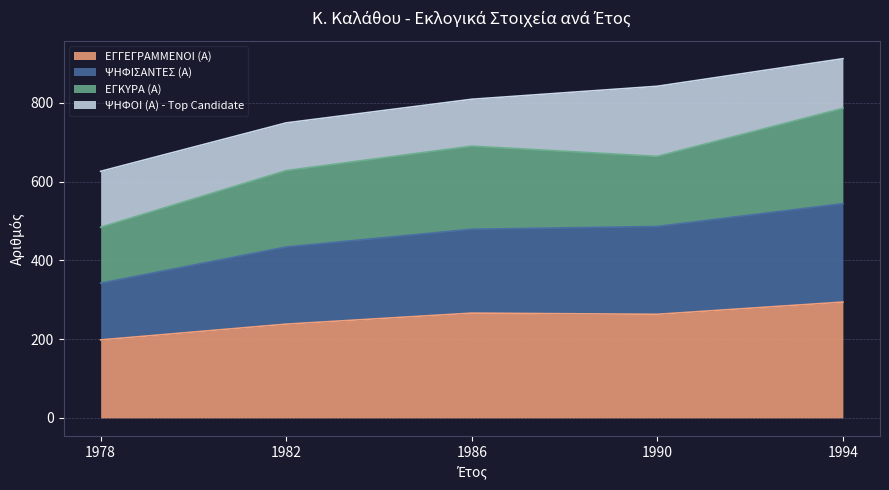

Which series has the largest range (max minus min)?

ΨΗΦΙΣΑΝΤΕΣ (Α)